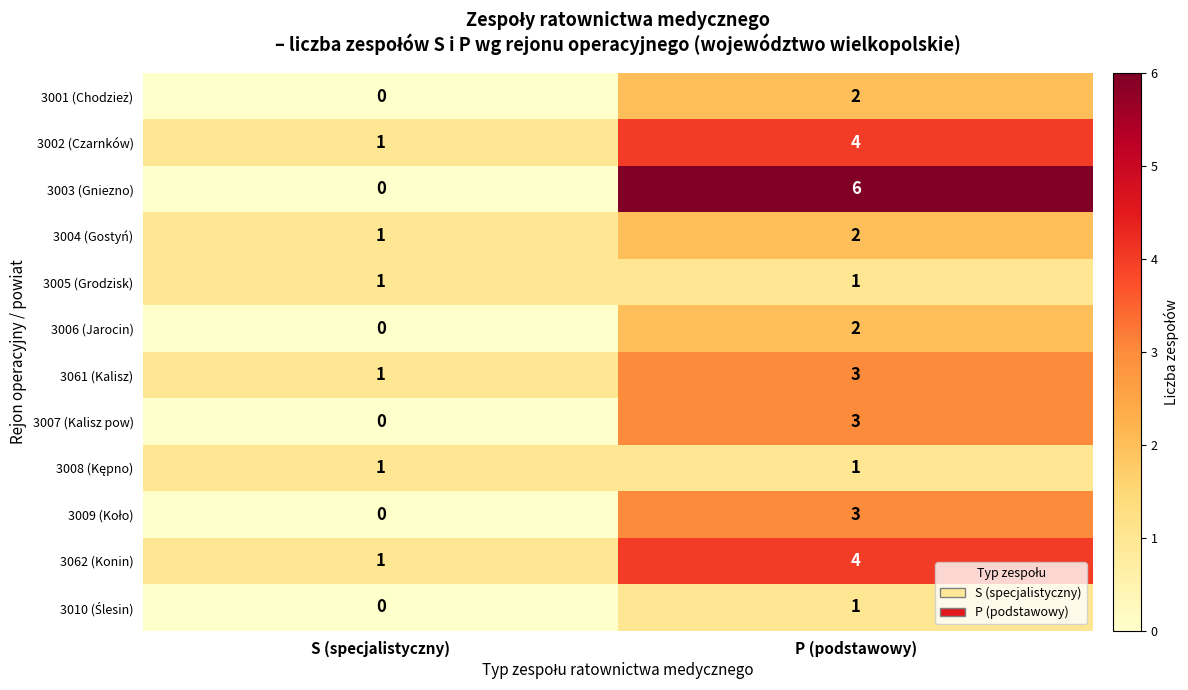

At which category is the sum across all series the highest?

P (podstawowy)